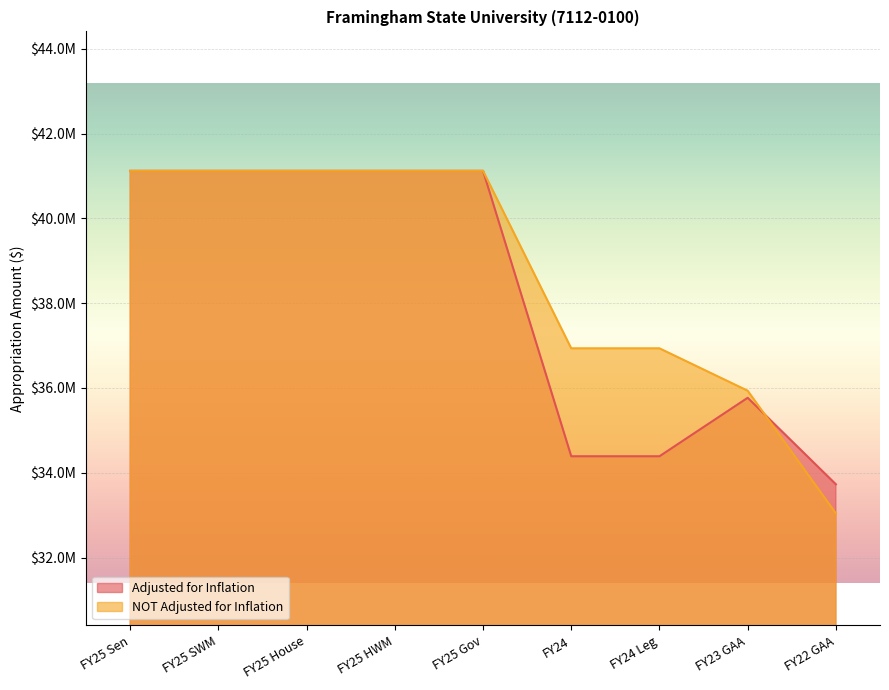

Read the Adjusted for Inflation value at FY24 Leg.

34388453